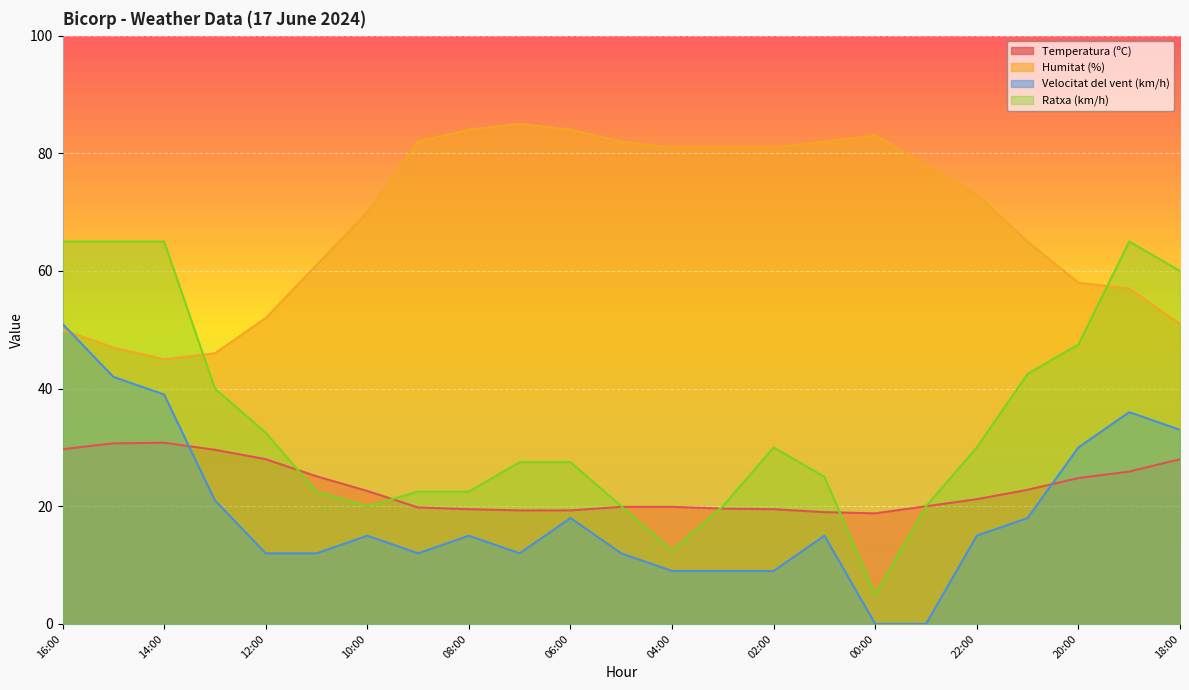

True or false: Ratxa (km/h) has a value of 12.5 at 04:00.

True